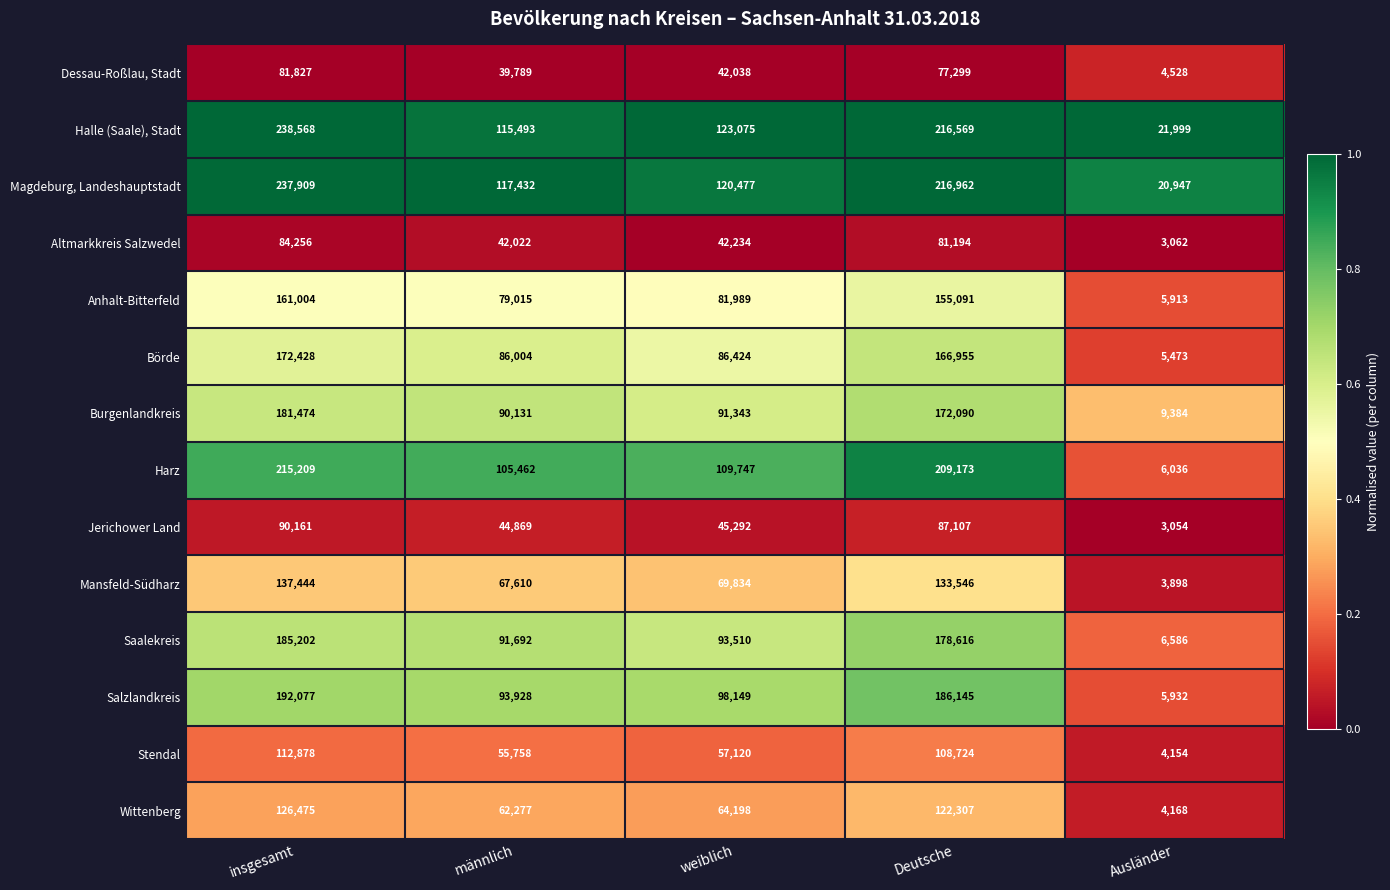

What is the difference between the highest and lowest values at insgesamt?

156741